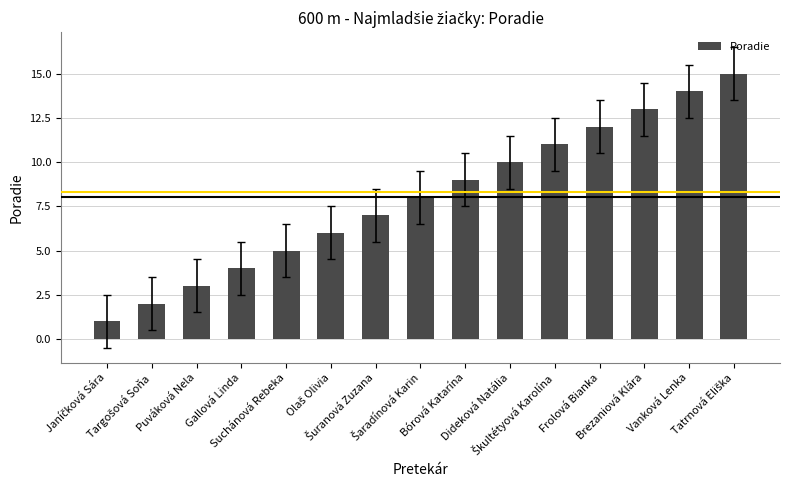

What is the difference between the maximum and minimum values?

14